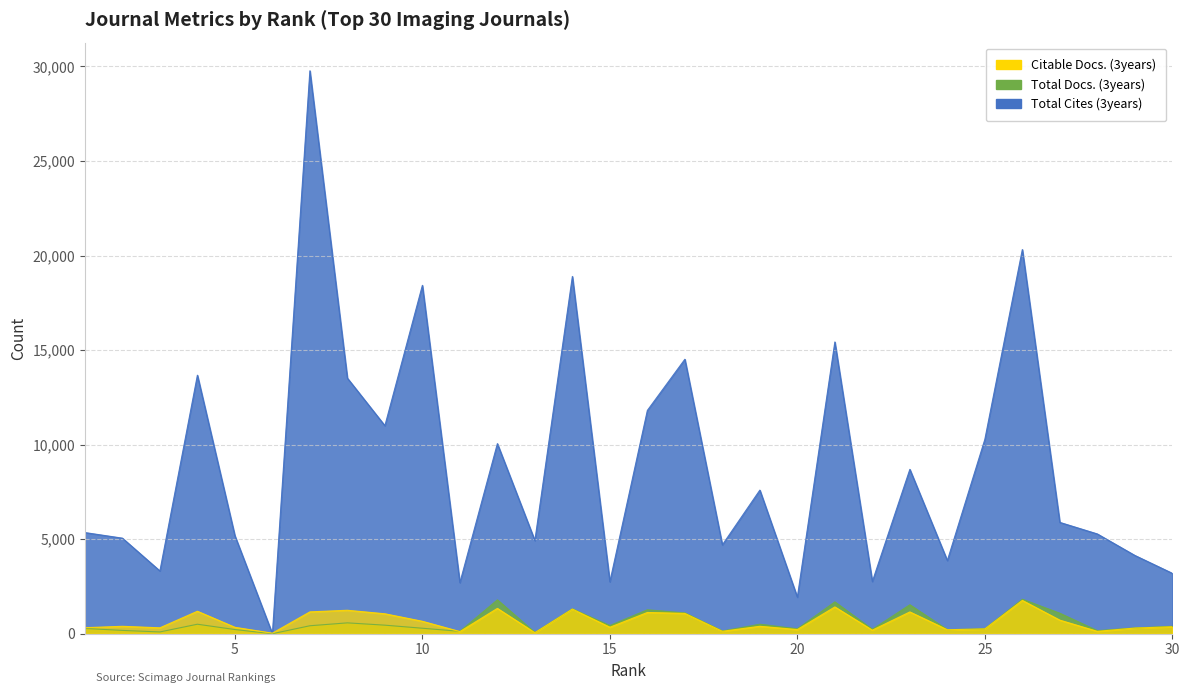

Between which two adjacent categories do Total Cites (3years) and Citable Docs. (3years) first intersect?

5 and 6